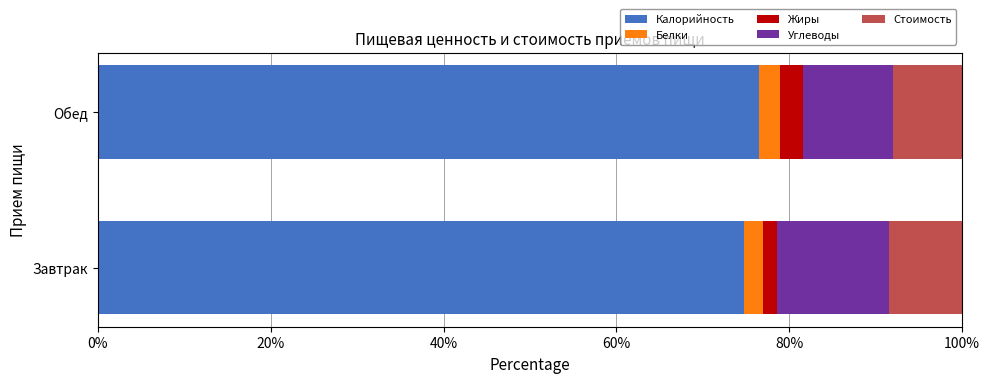

What is the total value across all series at Обед?

100.0